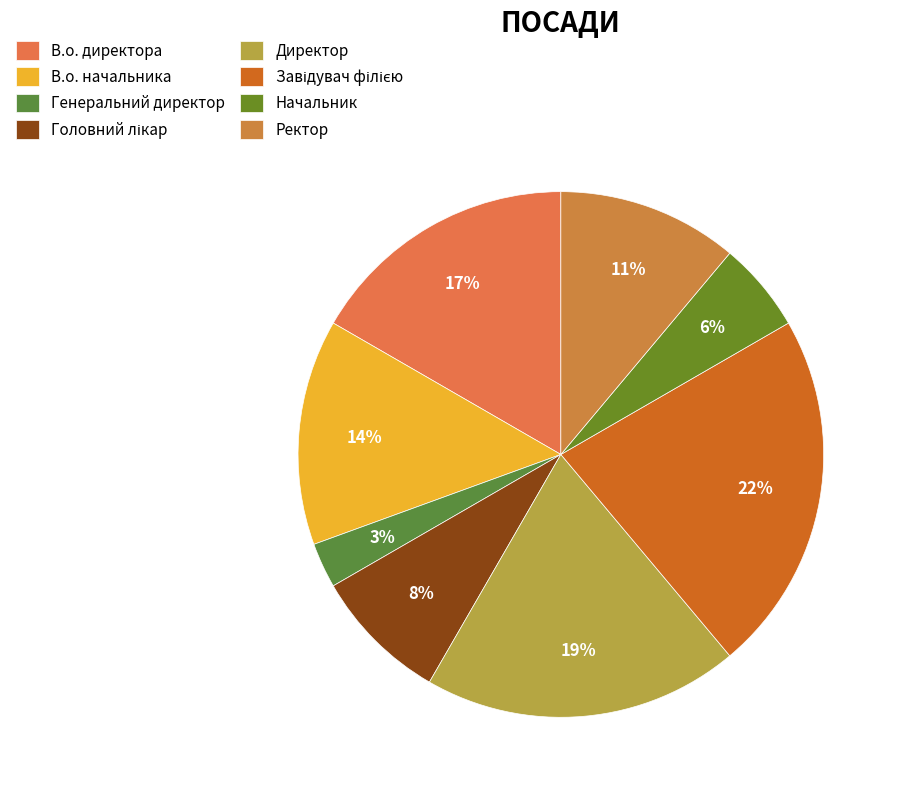

Does Начальник represent more than half of the total?

No